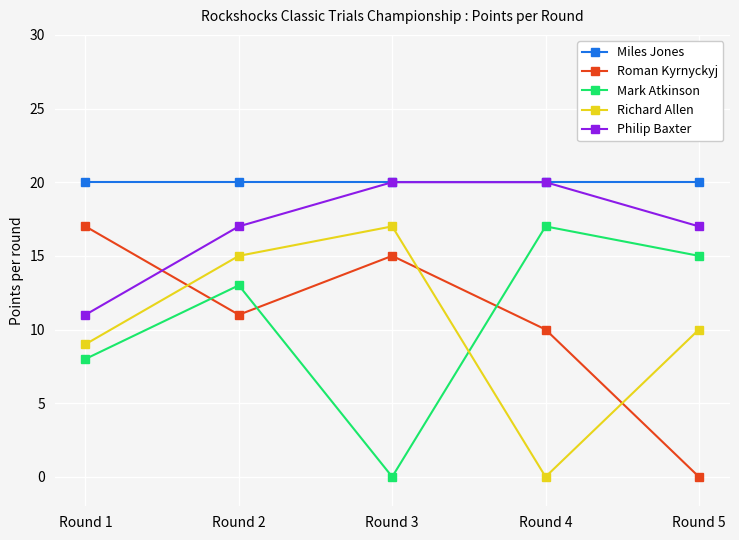

Reading left to right, transcribe all the data shown in this chart.

Miles Jones: Round 1=20	Round 2=20	Round 3=20	Round 4=20	Round 5=20
Roman Kyrnyckyj: Round 1=17	Round 2=11	Round 3=15	Round 4=10	Round 5=0
Mark Atkinson: Round 1=8	Round 2=13	Round 3=0	Round 4=17	Round 5=15
Richard Allen: Round 1=9	Round 2=15	Round 3=17	Round 4=0	Round 5=10
Philip Baxter: Round 1=11	Round 2=17	Round 3=20	Round 4=20	Round 5=17